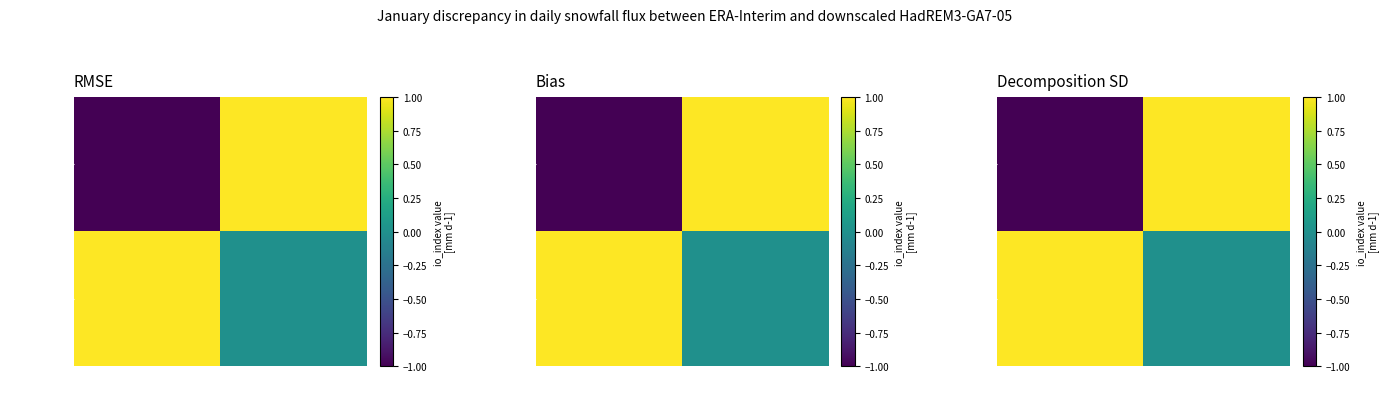

Which series has the largest total across all categories?

0a63c2bd…